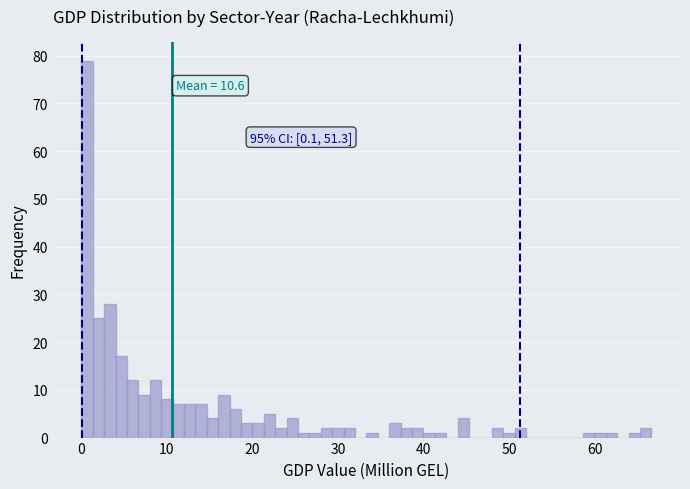

Around what value on the x-axis is the tallest bar? Give the approximate position of its centre, as read against the axis.

1